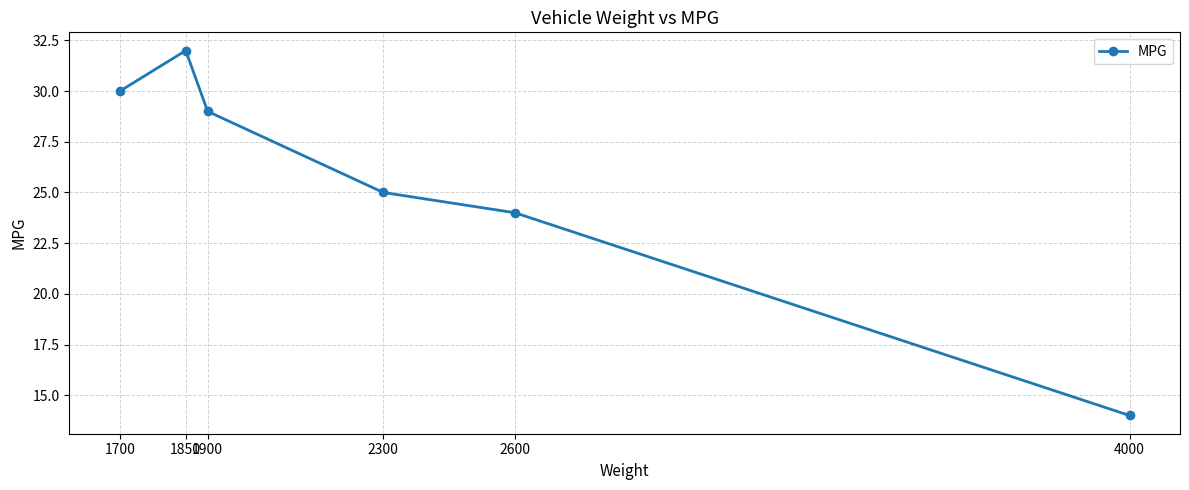

At which category does the data reach its first local peak?

1850